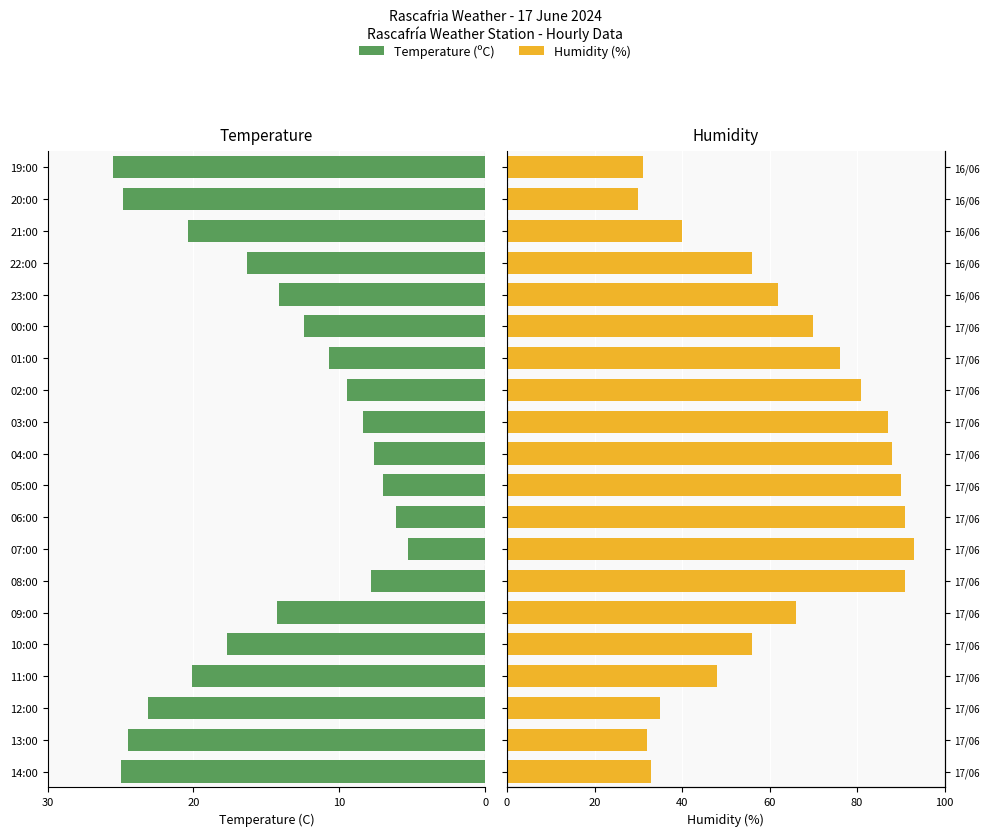

How many groups of bars are there?

20